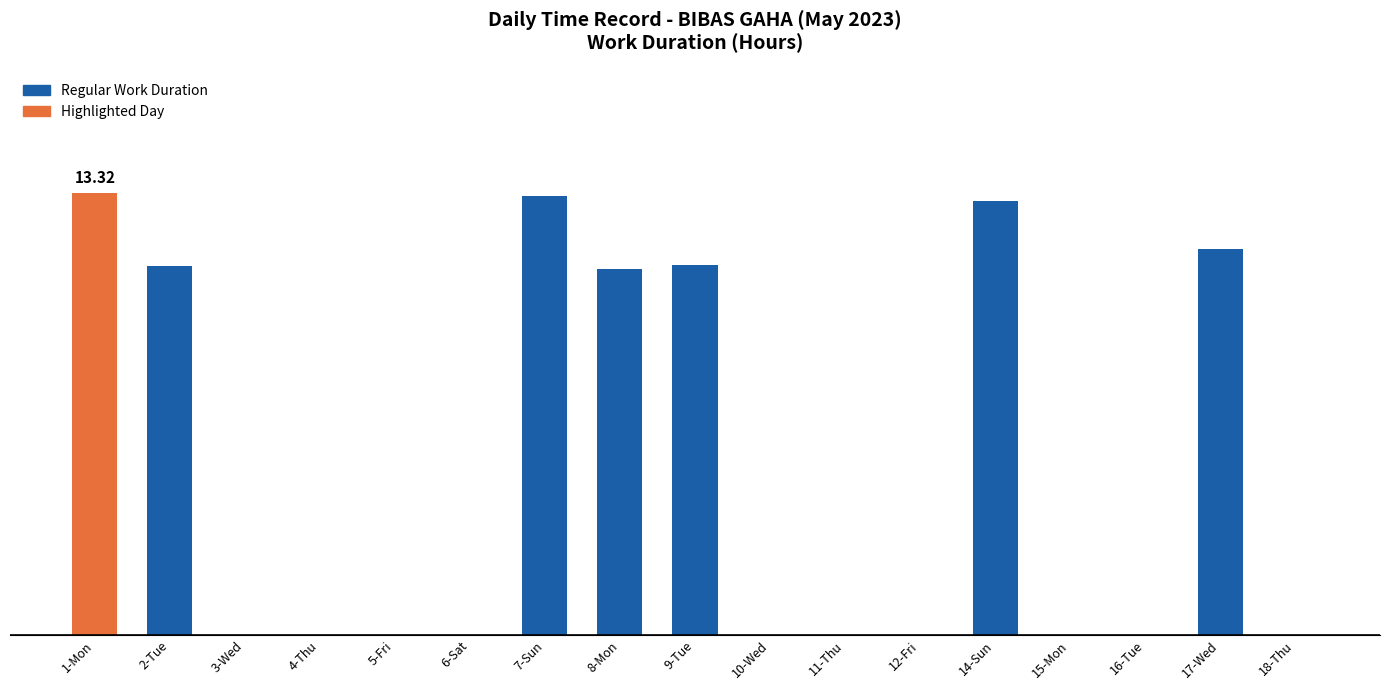

Rank the categories by value from highest to lowest.

1-Mon, 7-Sun, 14-Sun, 17-Wed, 9-Tue, 2-Tue, 8-Mon, 3-Wed, 4-Thu, 5-Fri, 6-Sat, 10-Wed, 11-Thu, 12-Fri, 15-Mon, 16-Tue, 18-Thu